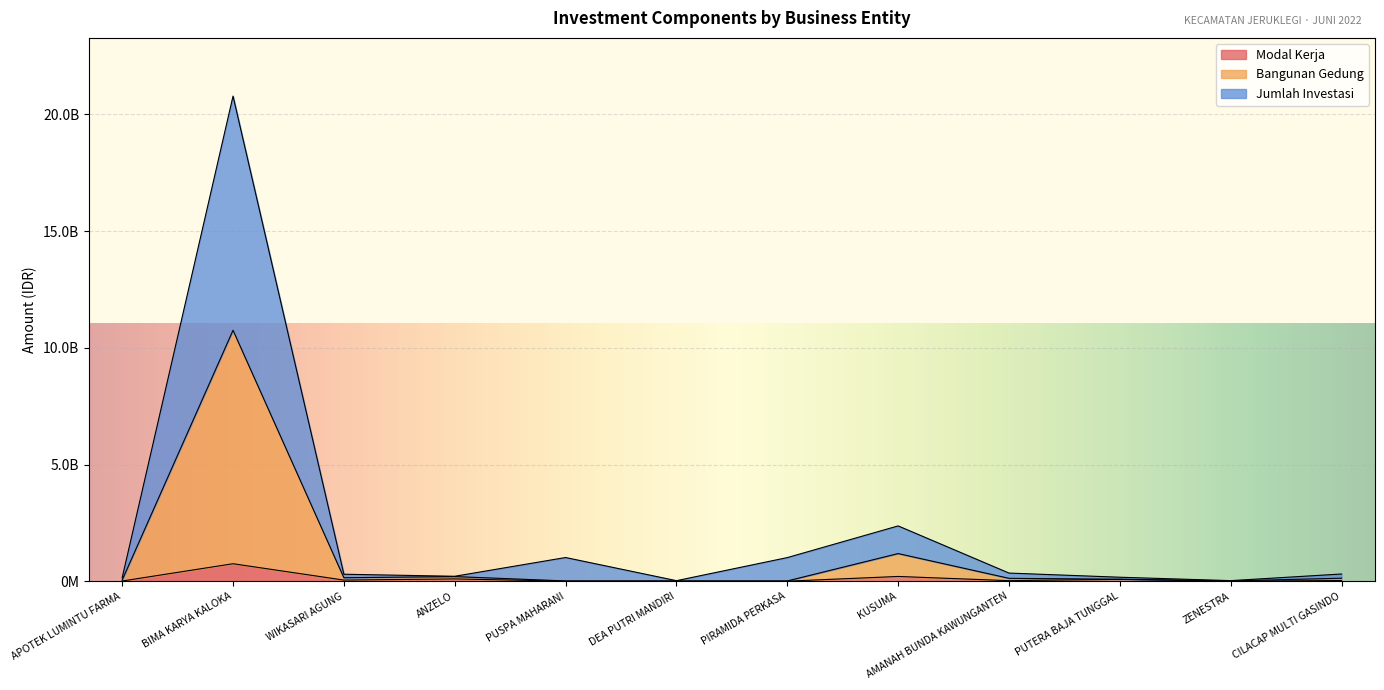

Reading right to left, what are all the values shown in this chart?

Modal Kerja: 30000000	3000000	80000000	25000000	205000000	3000000	3000000	3000000	100000000	50000000	750000000	10000000
Bangunan Gedung: 130000000	13000000	86000000	125000000	1185000000	13000000	13000000	13000000	200000000	150000000	10750000000	50000000
Jumlah Investasi: 310000000	26000000	172000000	350000000	2370000000	1013000100	24000000	1016001000	213000000	300000000	20780000000	150000000